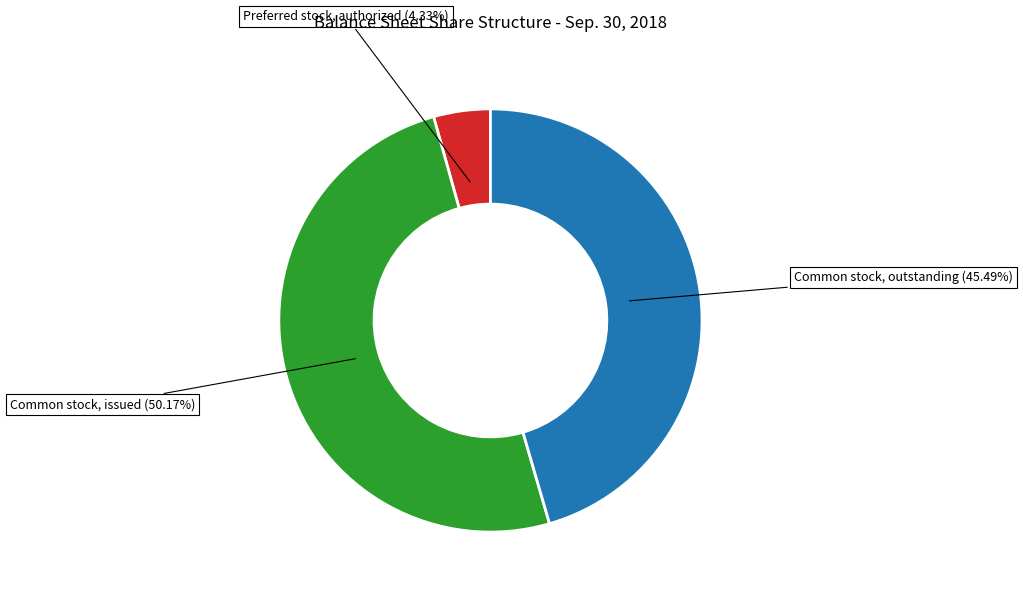

Which slice is the largest?

Common stock, issued